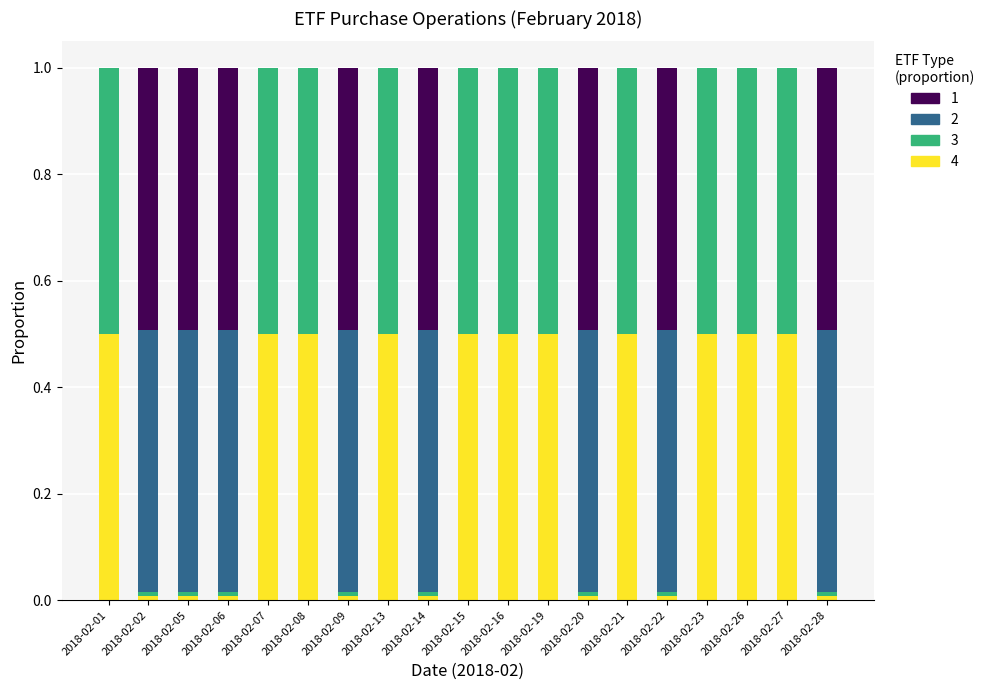

What is the highest value of the 4 series?

0.5